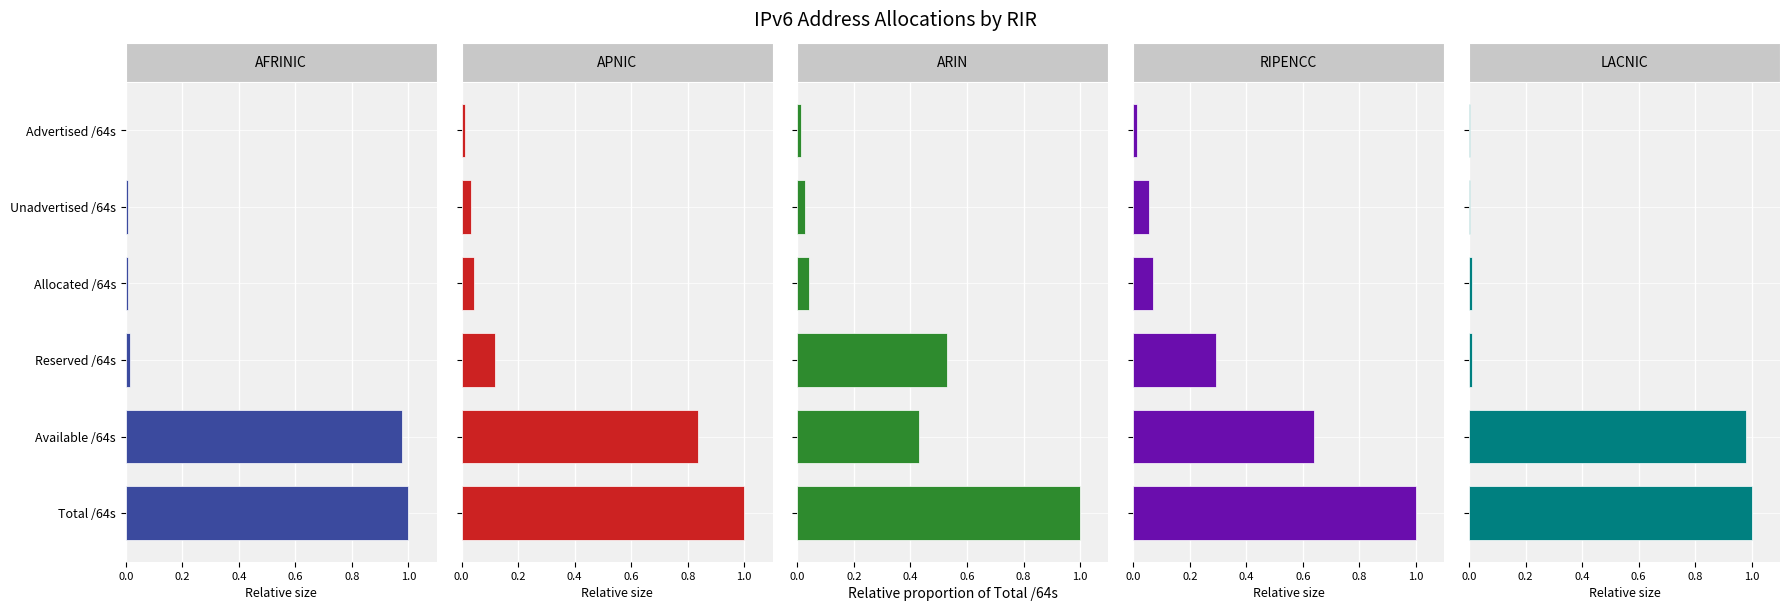

What is the difference between the maximum and second lowest values in the ARIN series?

1.0